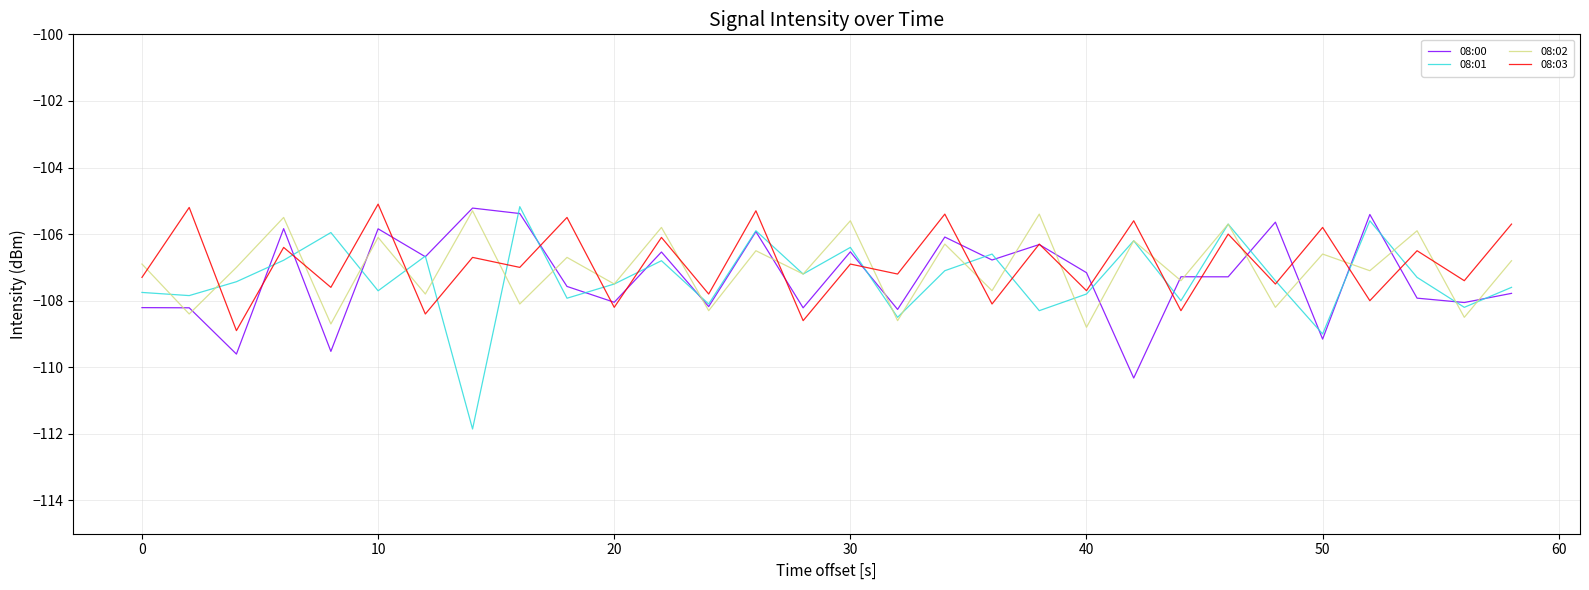

Which series ends up on top after the final intersection of 08:03 and 08:02?

08:03